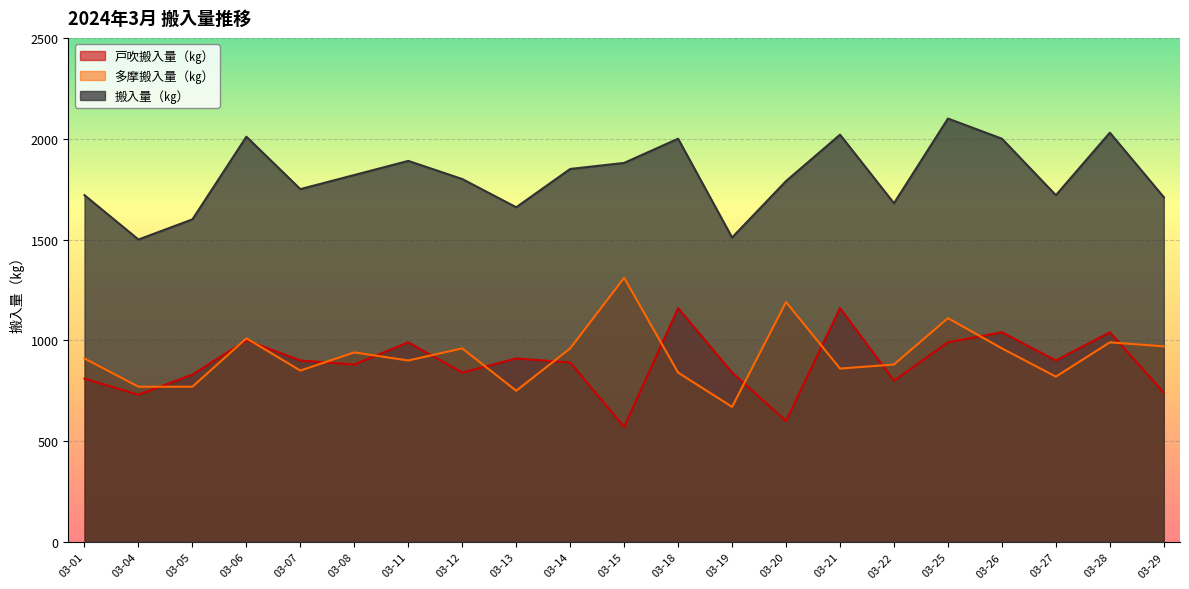

True or false: 搬入量（㎏） and 多摩搬入量（㎏） intersect in this chart.

False